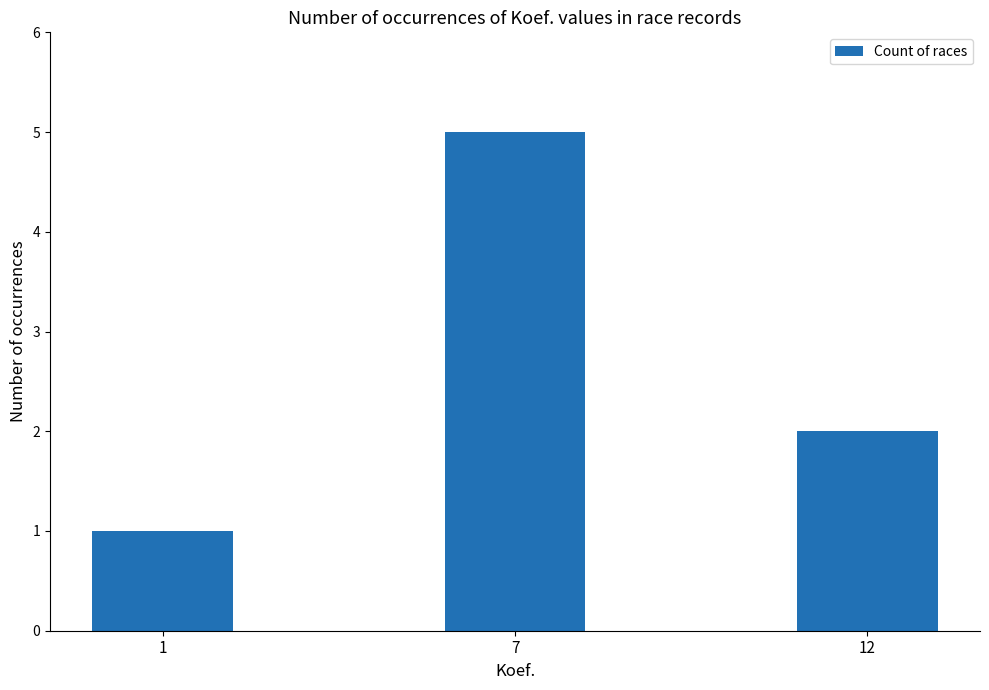

What is the minimum value shown in the chart?

1